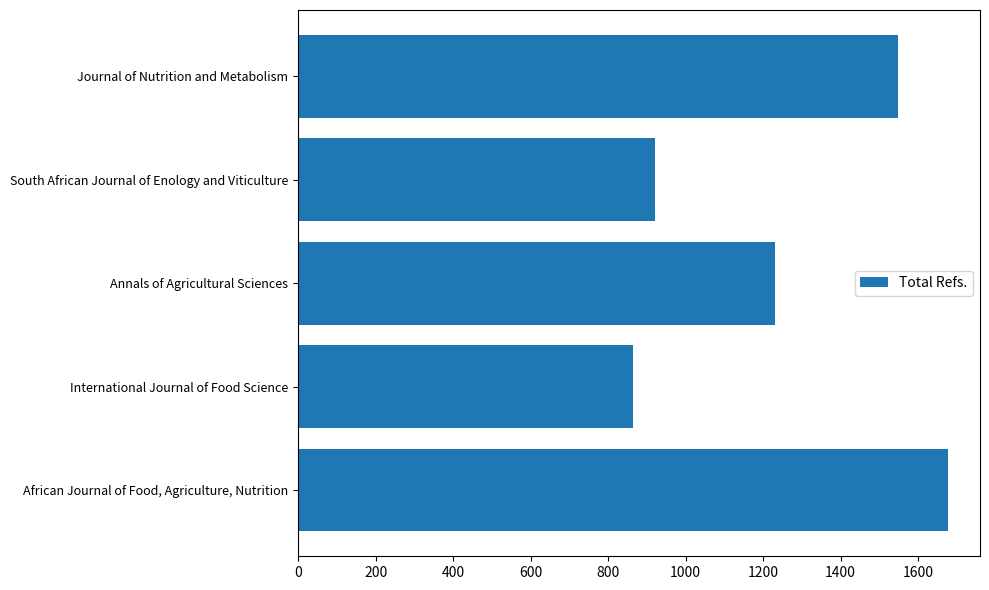

True or false: the data shows 864 at International Journal of Food Science.

True